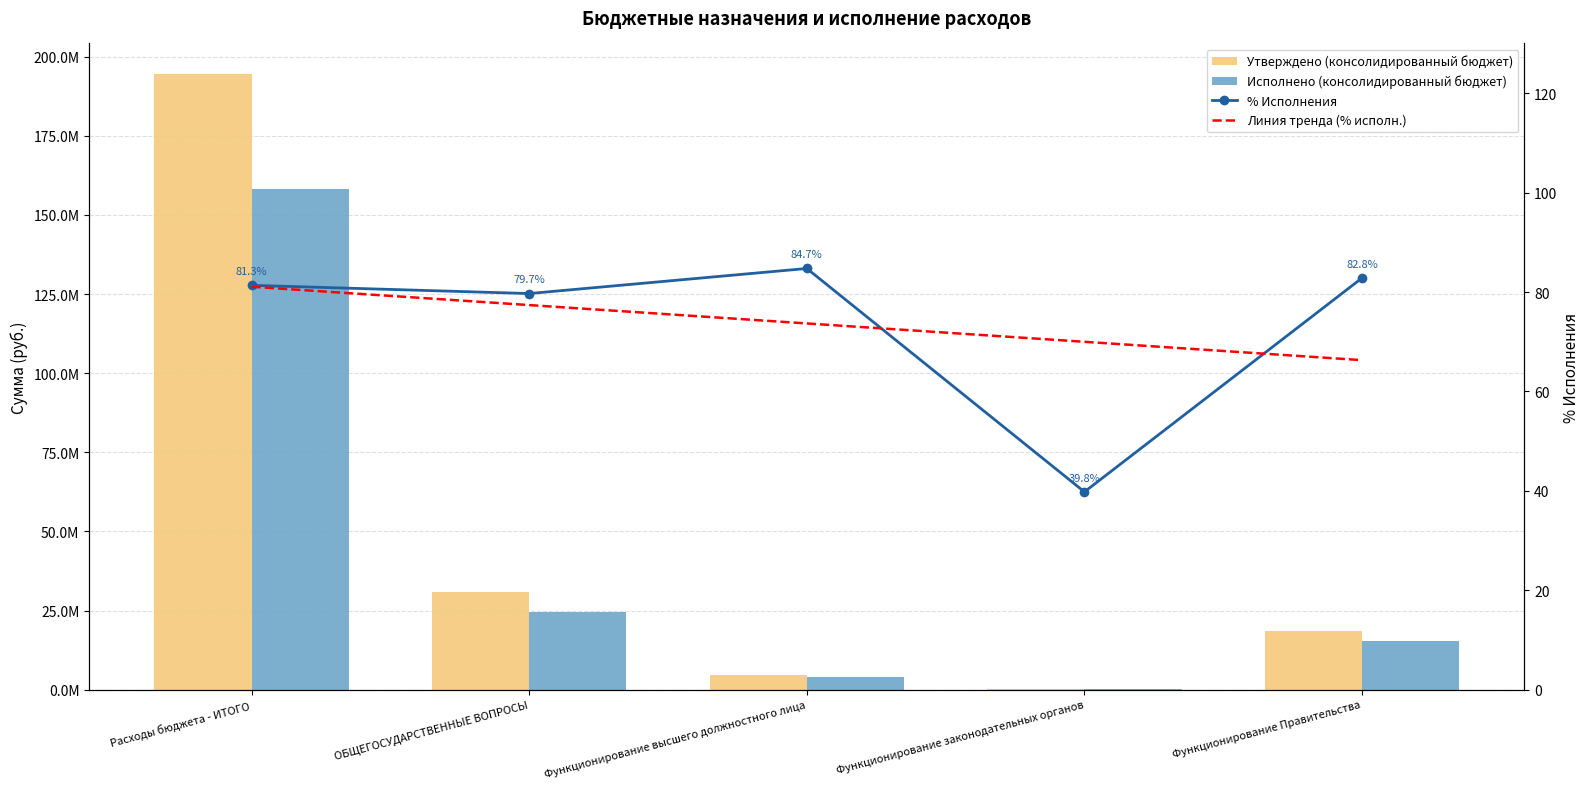

What is the approximate value of Исполнено (консолидированный бюджет) at Функционирование законодательных органов?

98308.2